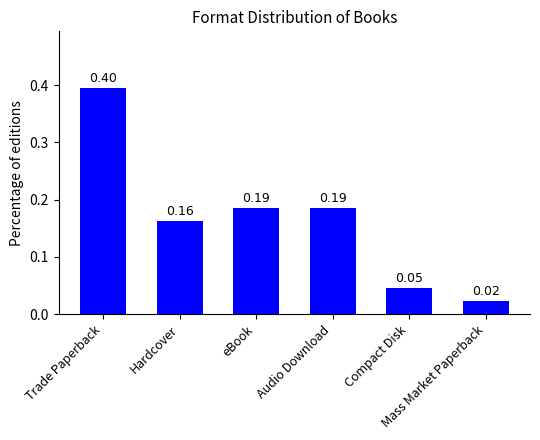

What is the difference between the maximum and minimum values?

0.4